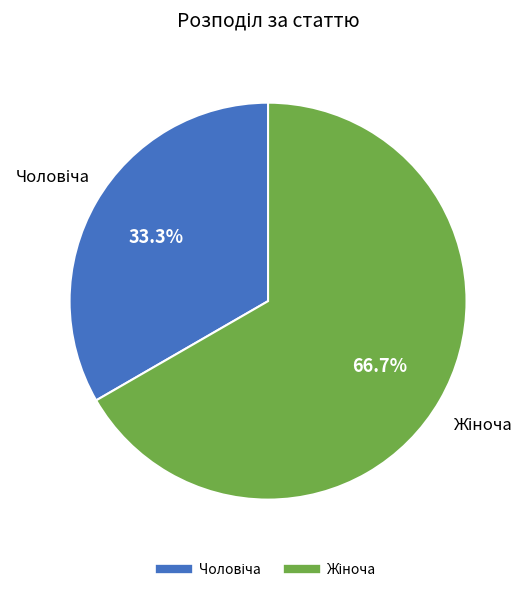

Is there any slice that represents more than half of the pie?

Yes